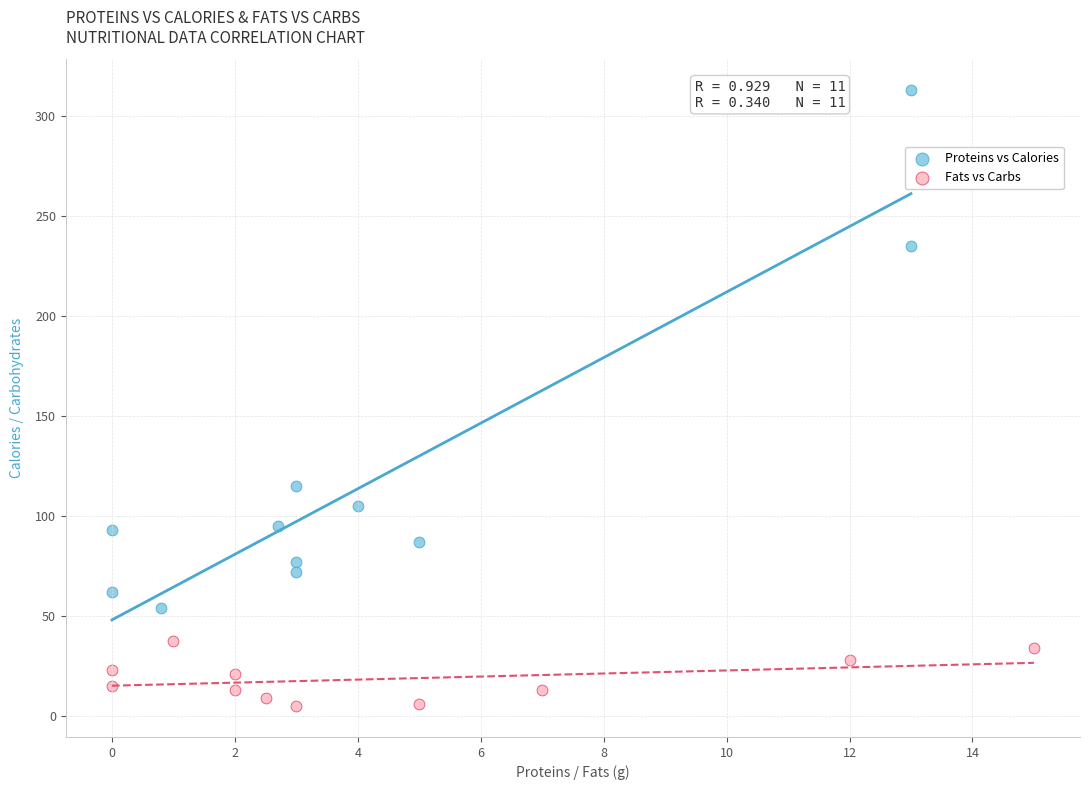

Which series reaches the maximum Y coordinate?

Proteins vs Calories